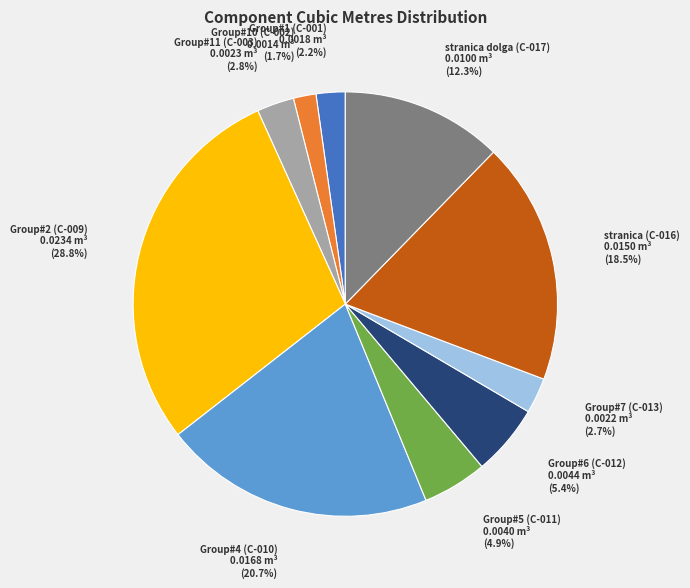

Is there any slice that represents more than half of the pie?

No